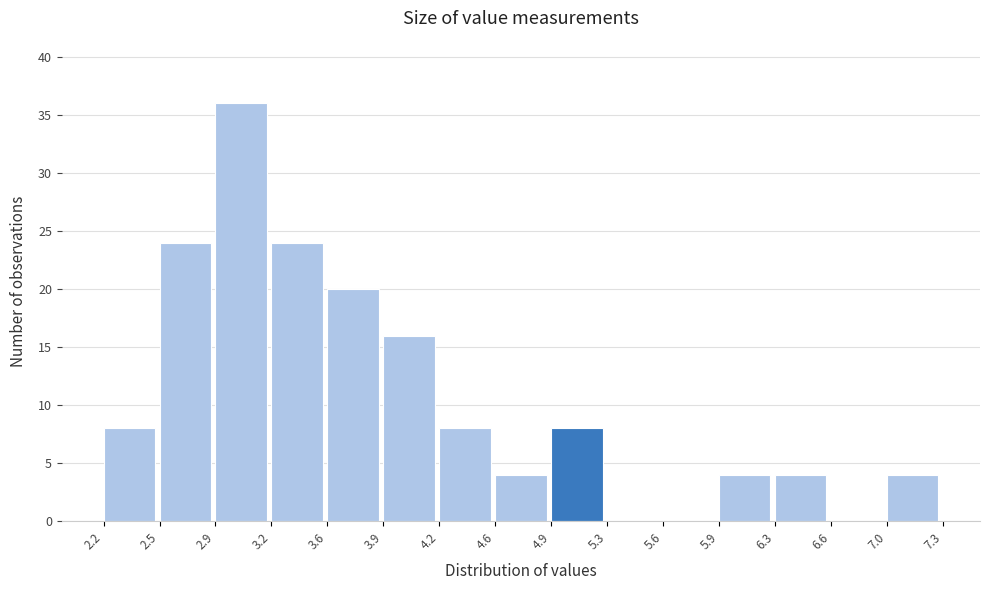

How tall is the bar that spans 4.6 to 4.9 on the x-axis? The values are not printed on the chart, so give them approximately, as read against the axis.

4